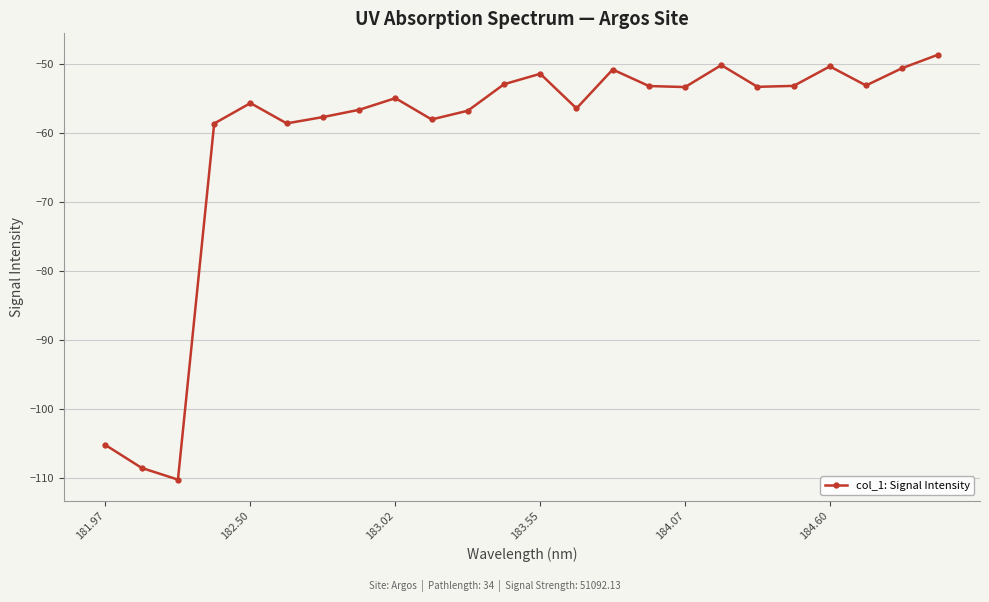

What is the value of the 14th point from the left?

-56.5